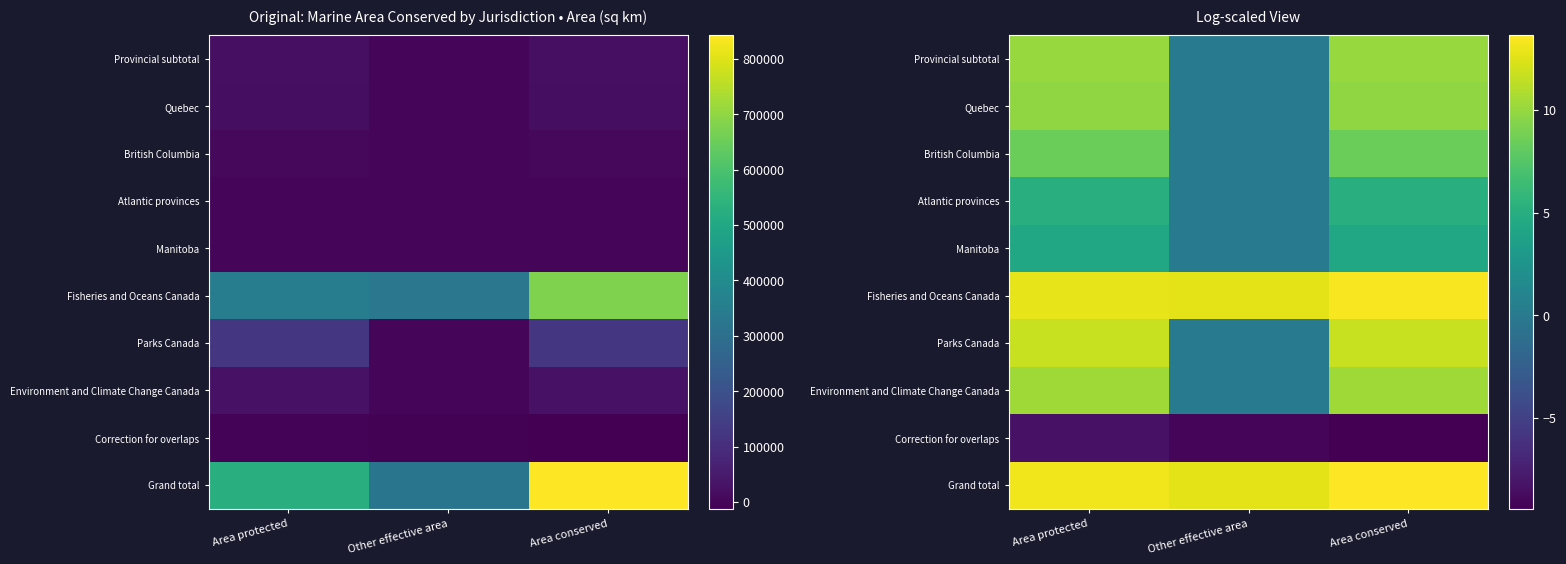

What is the difference between the highest and lowest values at Area protected?

21.5